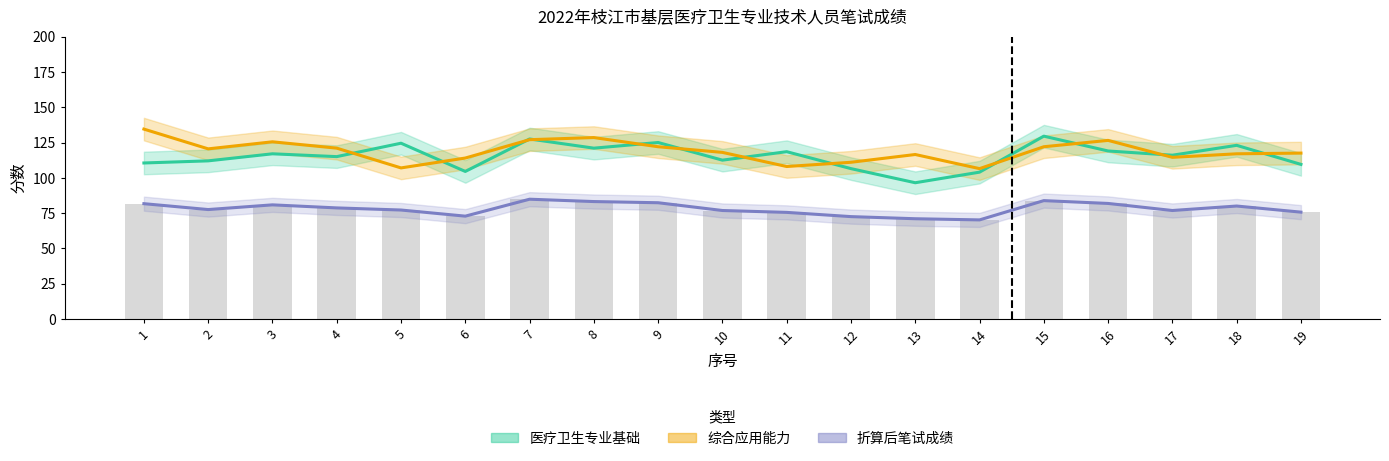

What are all the series names shown in the legend?

医疗卫生专业基础, 综合应用能力, 折算后笔试成绩